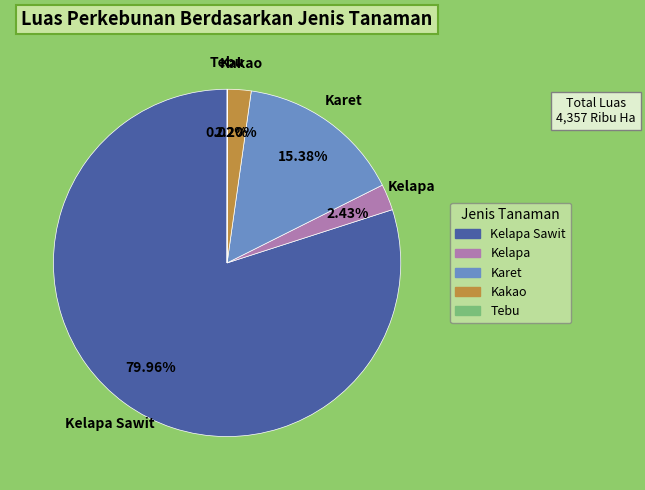

To the nearest percent, what is the difference between the largest and smallest slice percentages?

80%